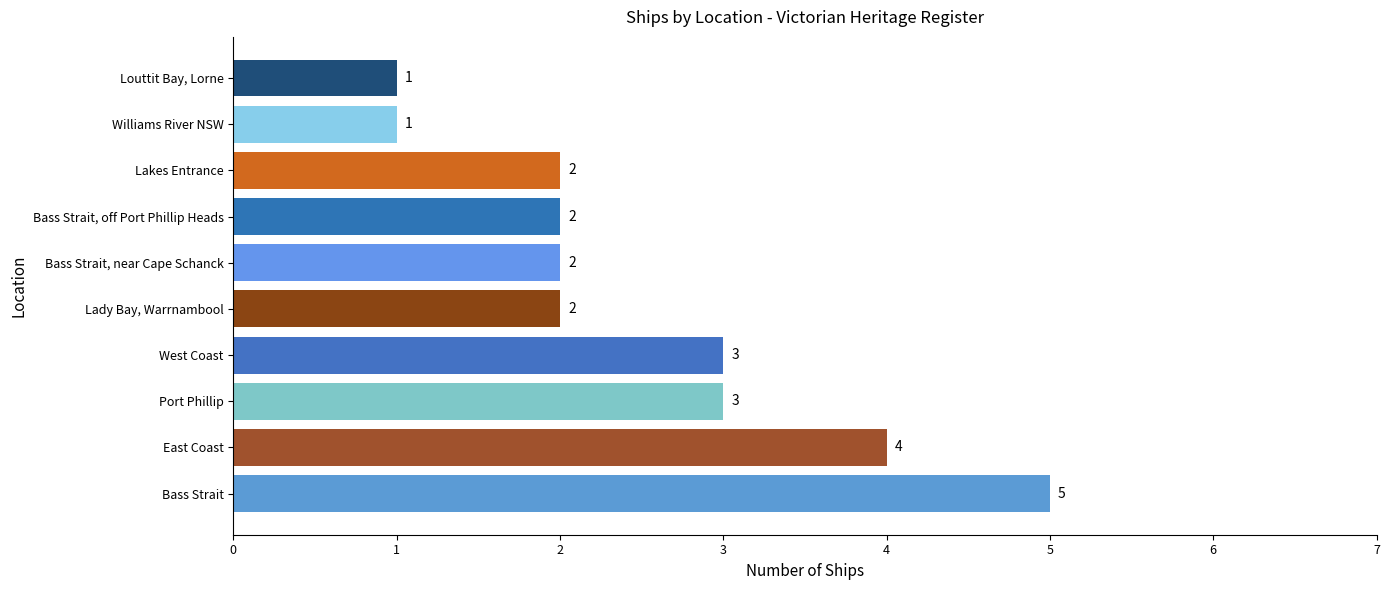

Approximately how many times larger is the value at Bass Strait, near Cape Schanck compared to Louttit Bay, Lorne?

2.0